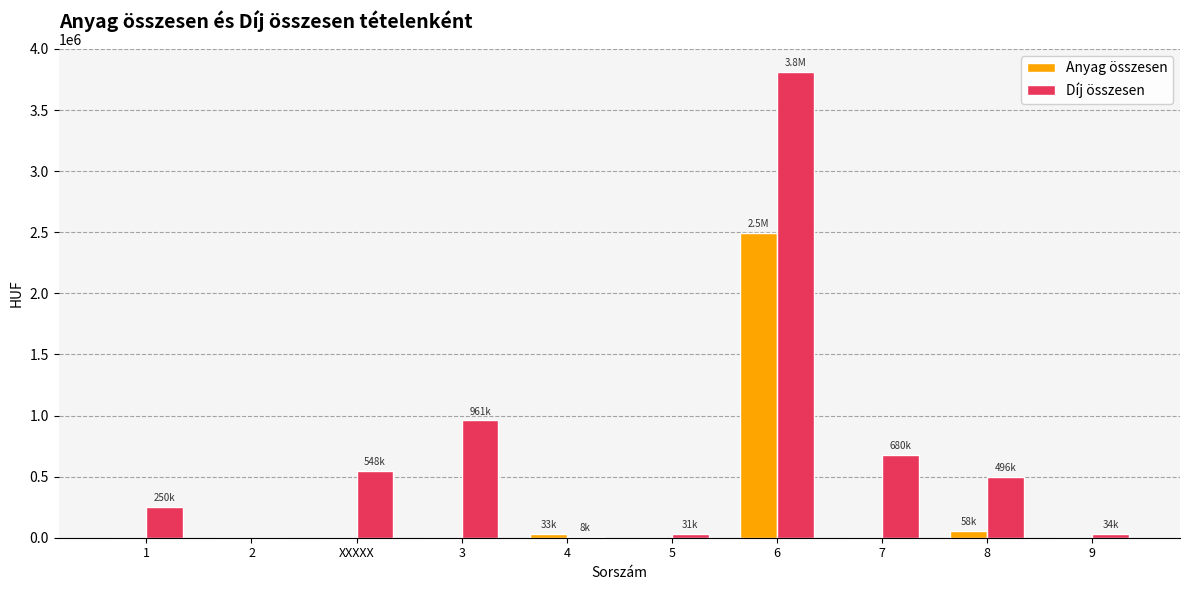

At which label is Díj összesen closest to 1905300?

3